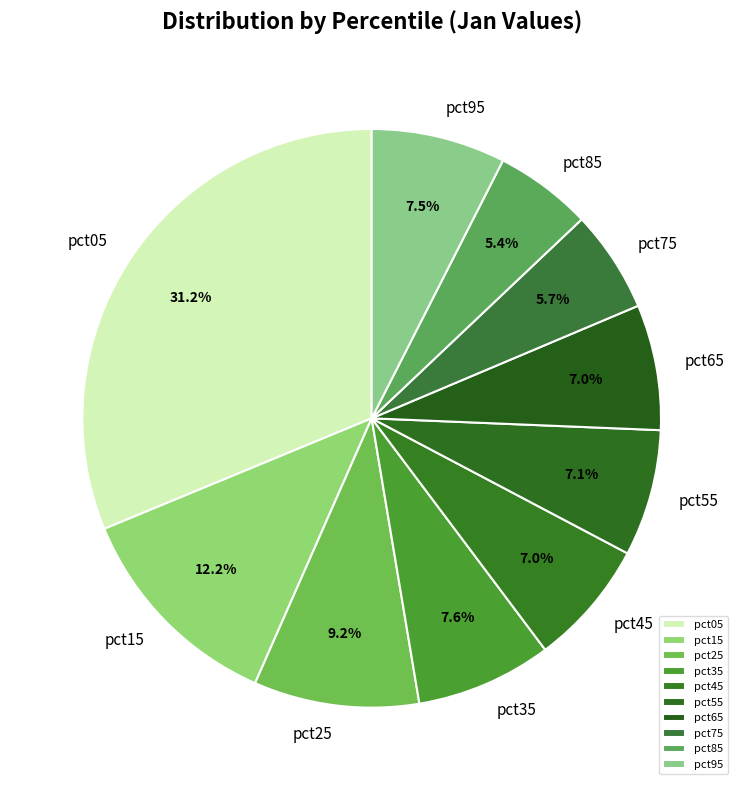

True or false: pct25 accounts for 9% of the total.

True